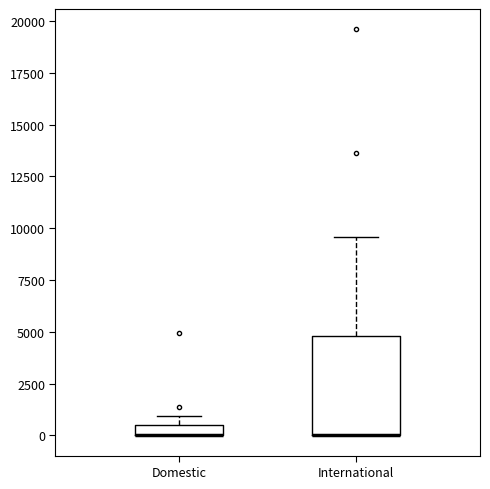

Which box is the tallest, from its lower edge to its upper edge?

International